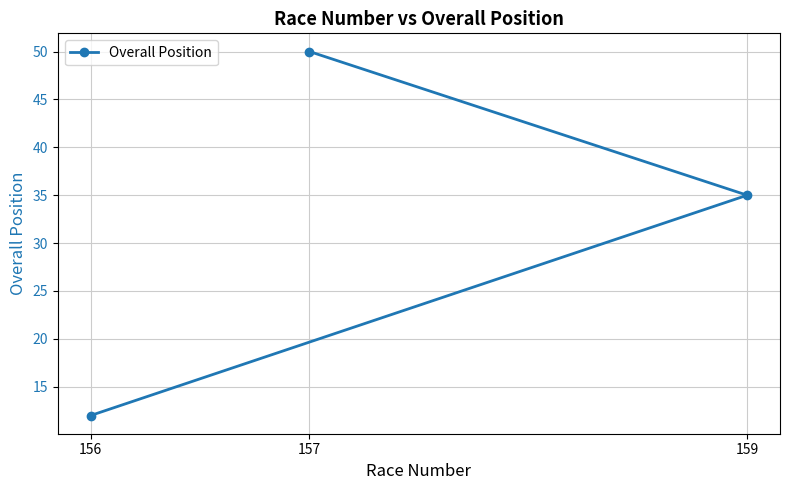

Reading left to right, what are all the values shown in this chart?

156=12	157=50	159=35